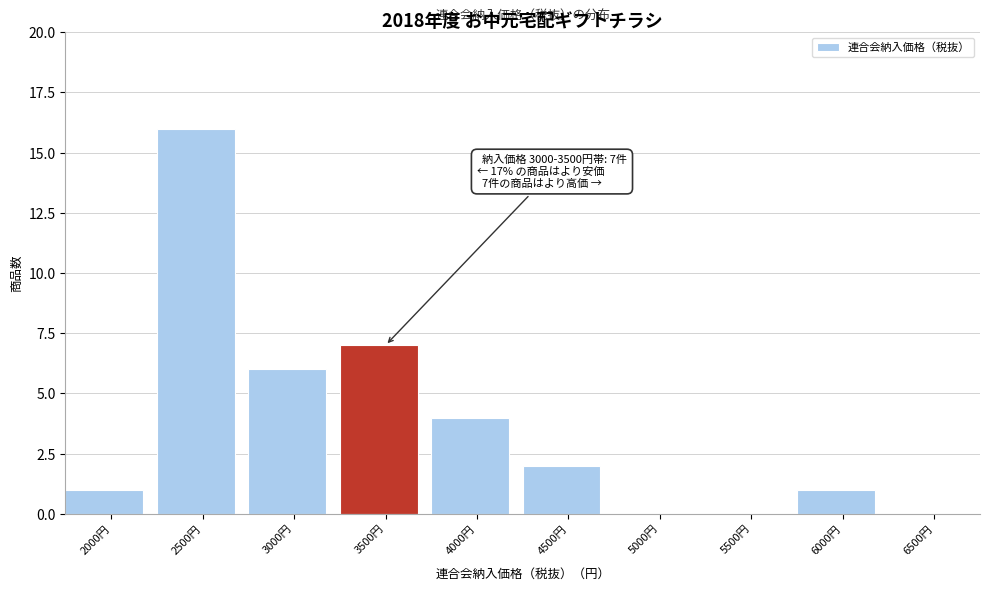

Reading left to right, list all the values displayed in this chart.

2000円=1	2500円=16	3000円=6	3500円=7	4000円=4	4500円=2	5000円=0	5500円=0	6000円=1	6500円=0